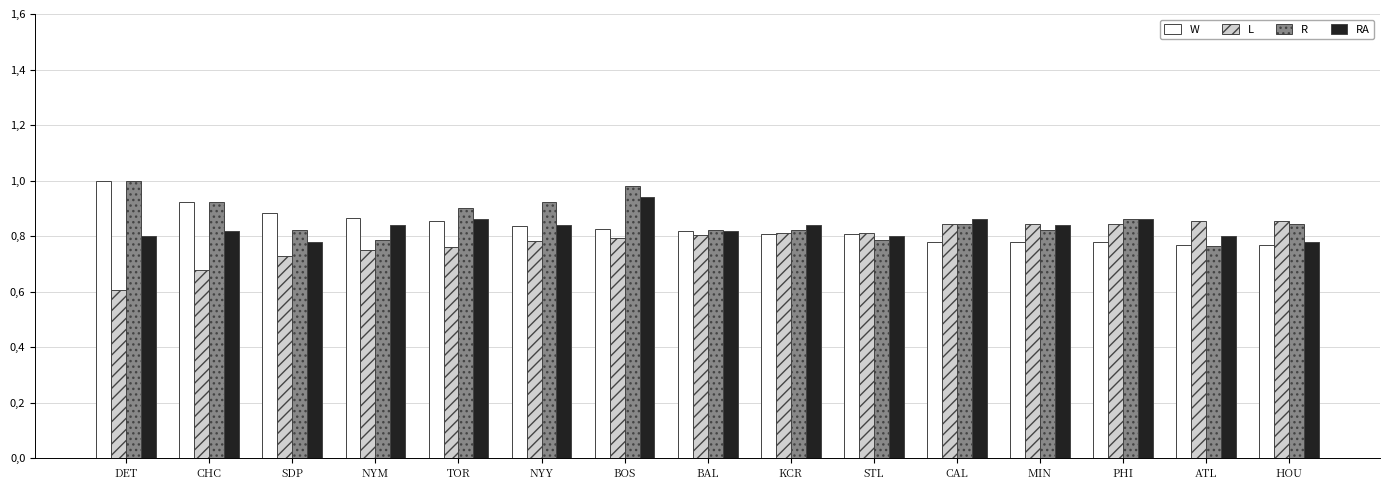

Does the chart contain any negative values?

No